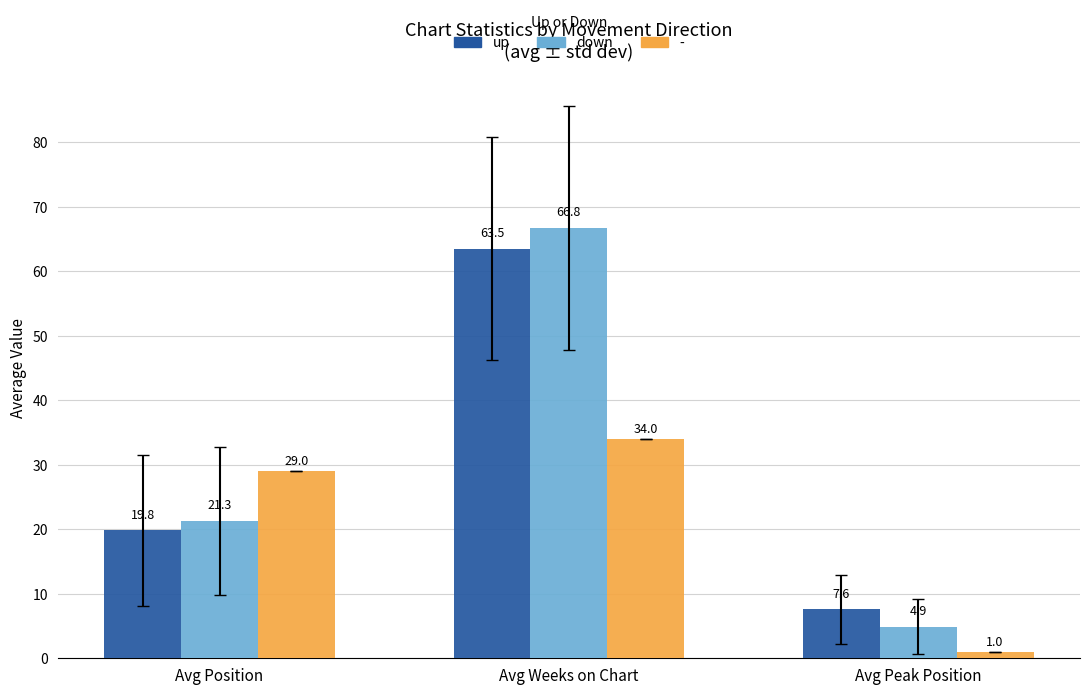

What are all the series names shown in the legend?

up, down, -